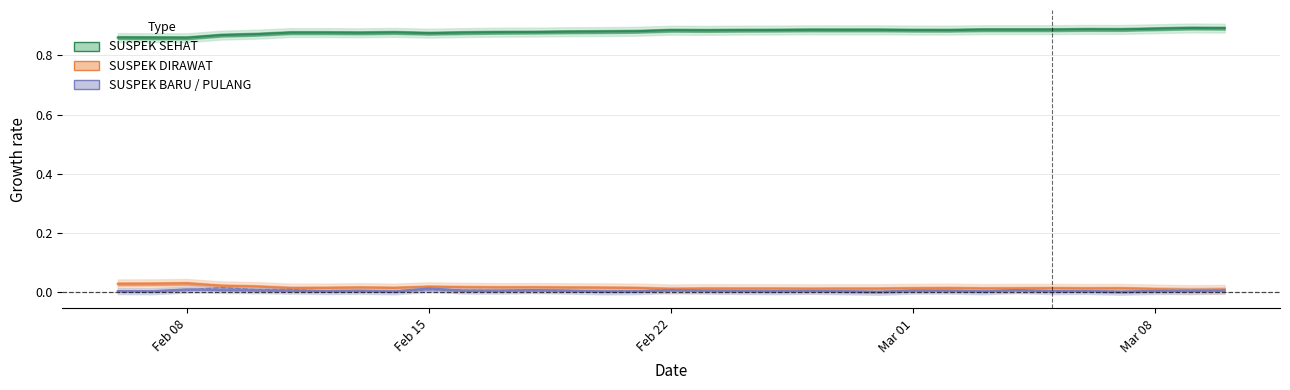

True or false: suspek_baru and suspek_dirawat cross at least once.

False